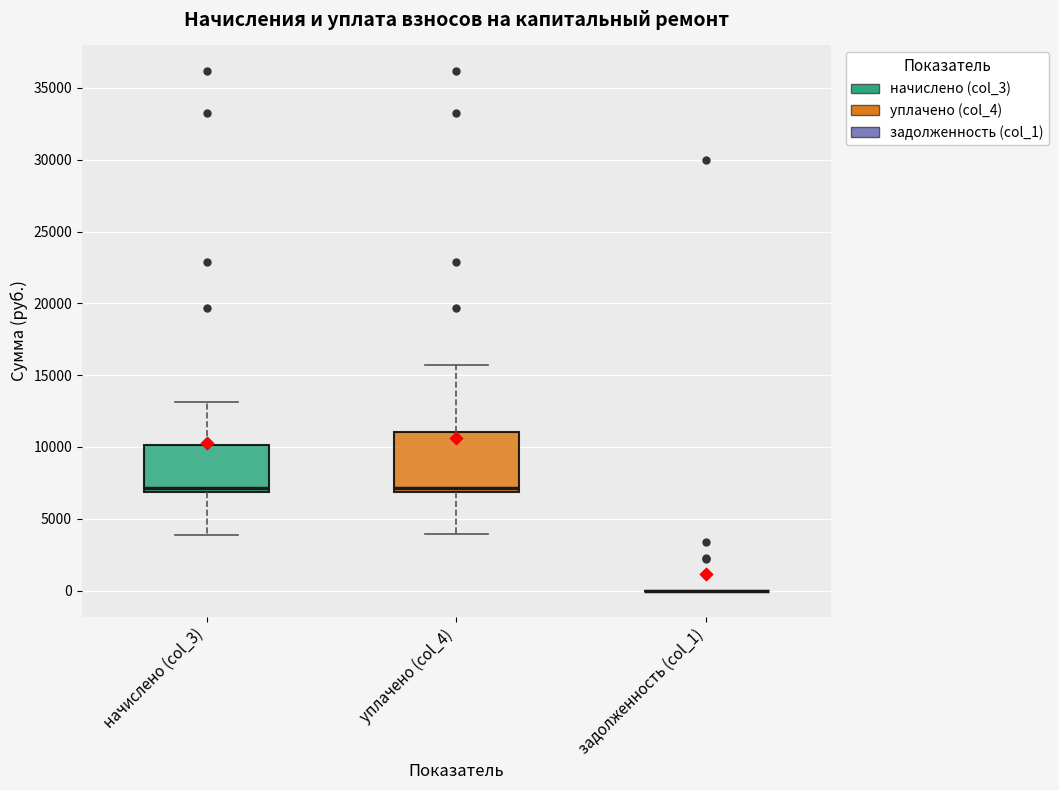

Reading left to right, read every box against the y-axis: the position of its median line, the range the box covers, and the ends of its whiskers. The values are not printed on the chart, so give them approximately, as read against the axis.

начислено (col_3): median 7000 (just above the box's lower edge), box 7000 to 10000, whiskers 4000 to 13000
уплачено (col_4): median 7000 (just above the box's lower edge), box 7000 to 11000, whiskers 4000 to 15500
задолженность (col_1): box collapsed to a line at 0, whiskers 0 to 0